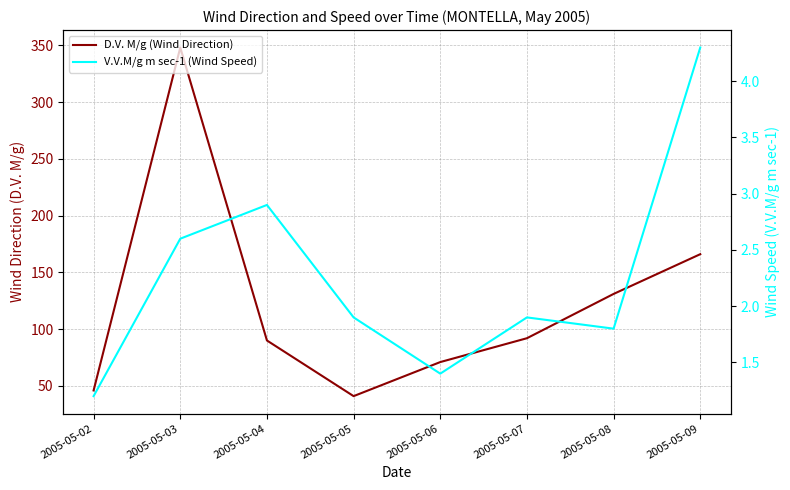

What is the sum of all D.V. M/g (Wind Direction) values?

985.0